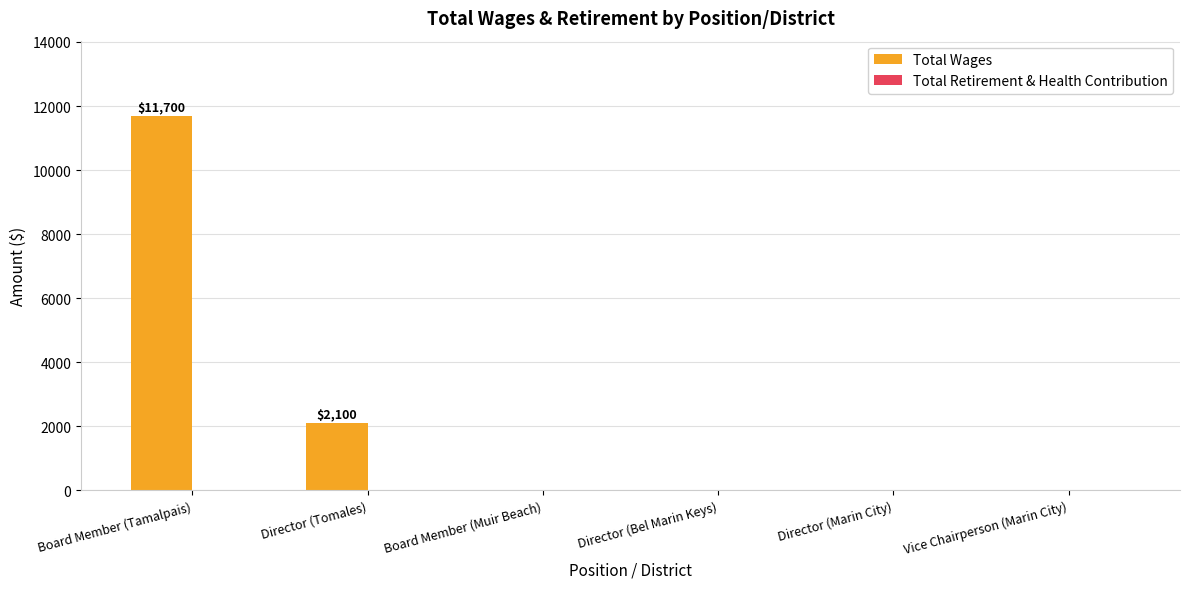

Reading left to right, what are all the values shown in this chart?

Board Member (Tamalpais)=11700	Director (Tomales)=2100	Board Member (Muir Beach)=0	Director (Bel Marin Keys)=0	Director (Marin City)=0	Vice Chairperson (Marin City)=0